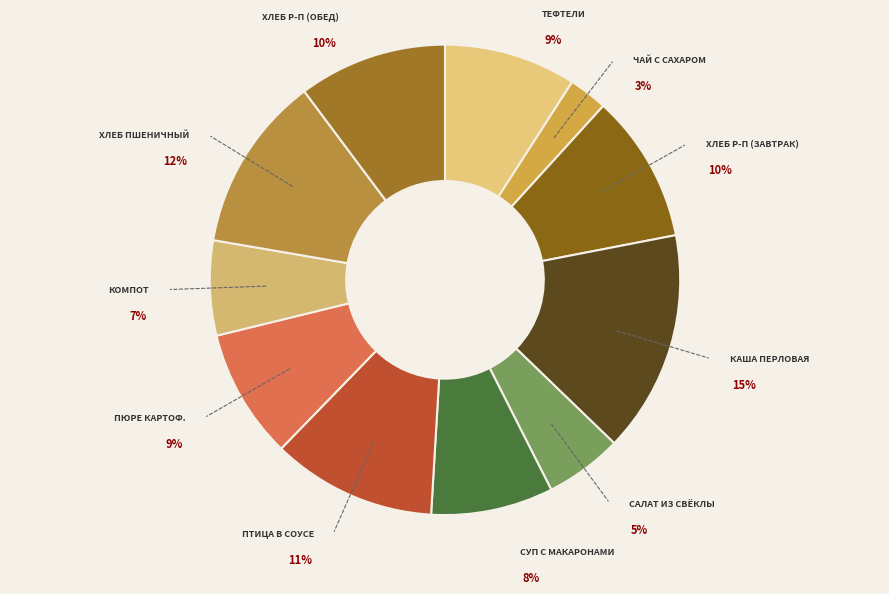

Is the sum of Тефтели из говядины (паровые) and Чай с сахаром greater than half?

No